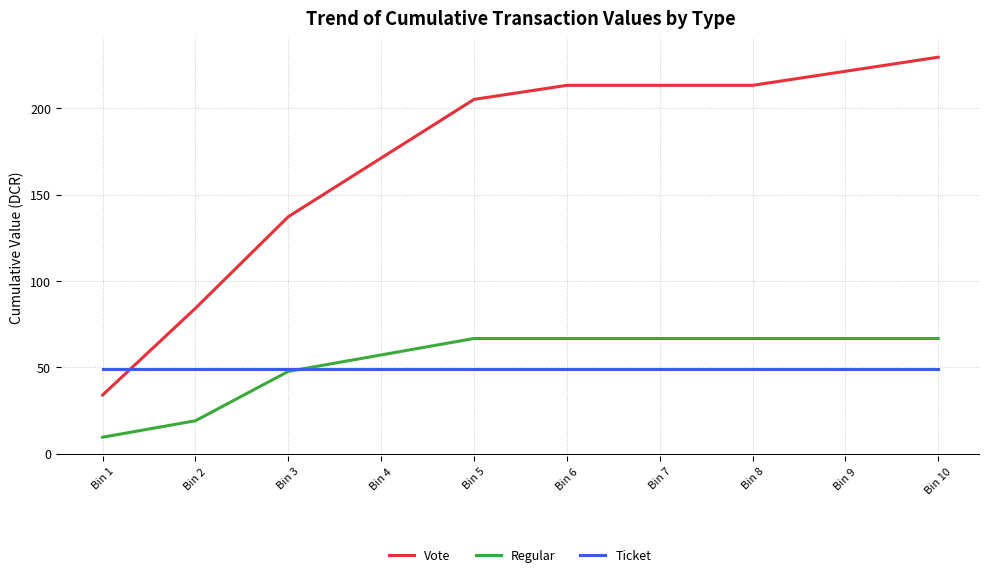

What is the total value across all series at Bin 1?

92.4